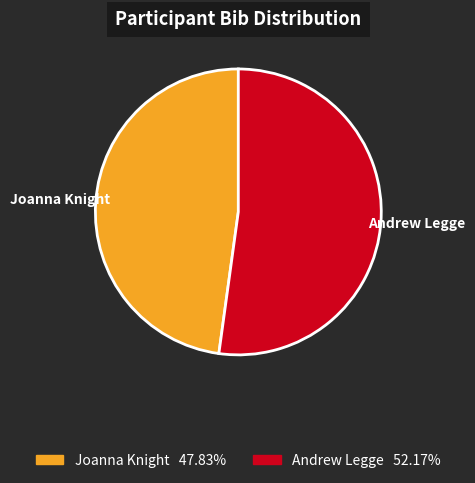

The Joanna Knight slice represents 48% of the pie. True or false?

True